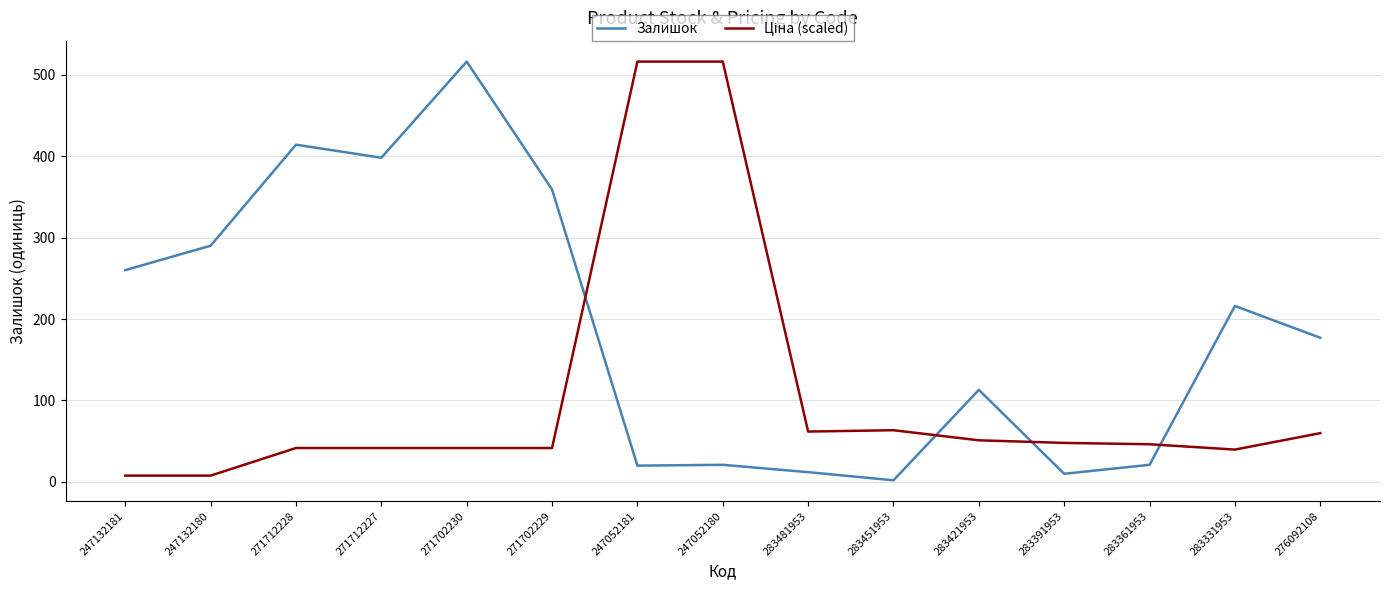

True or false: Залишок has a value of 414.0 at 271712228.

True